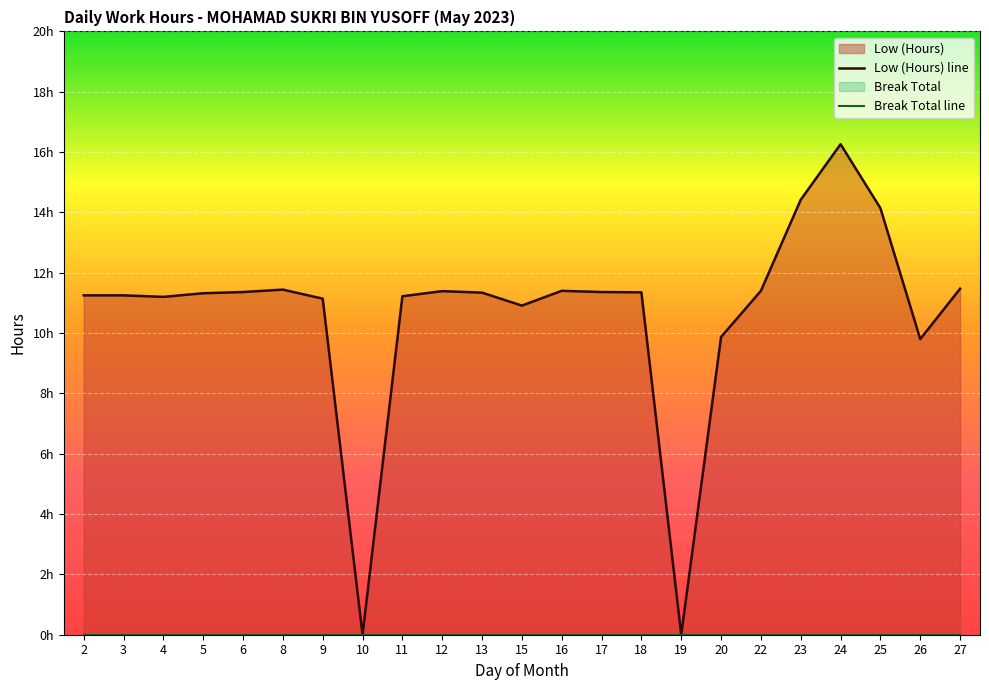

What is the value of the Low (Hours) line point at the 18th from the left?

11.4